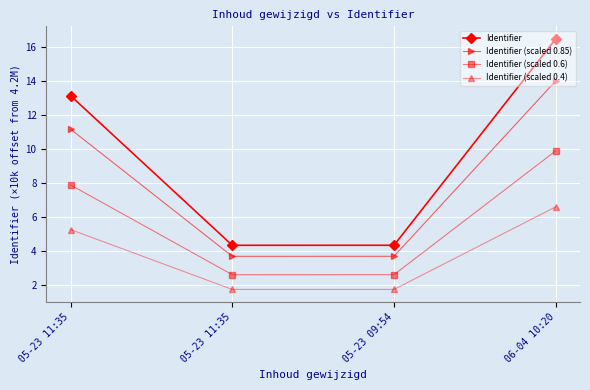

How many lines are shown in the chart?

4